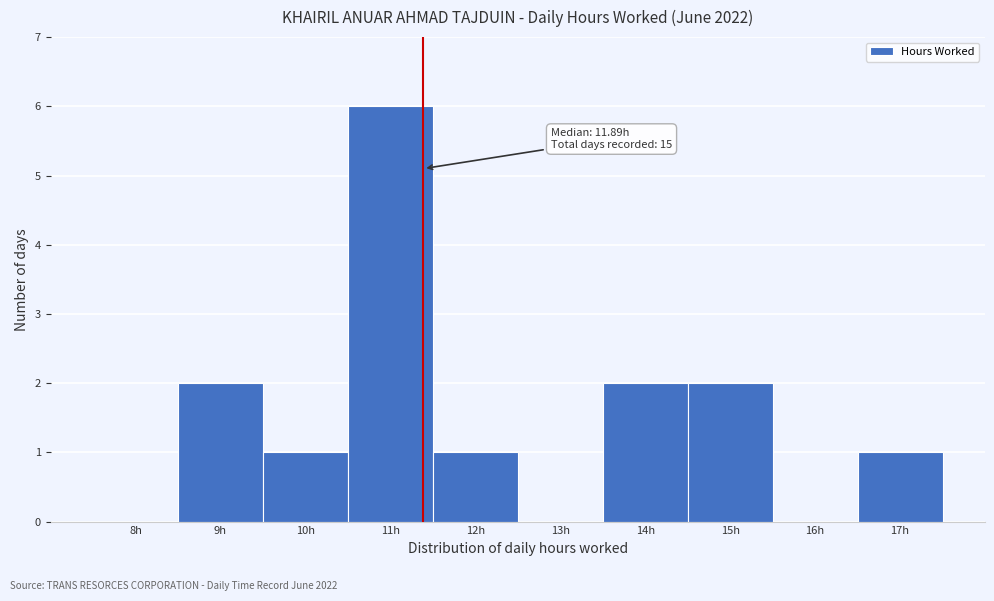

Reading right to left, transcribe all the data shown in this chart.

17h=1	16h=0	15h=2	14h=2	13h=0	12h=1	11h=6	10h=1	9h=2	8h=0